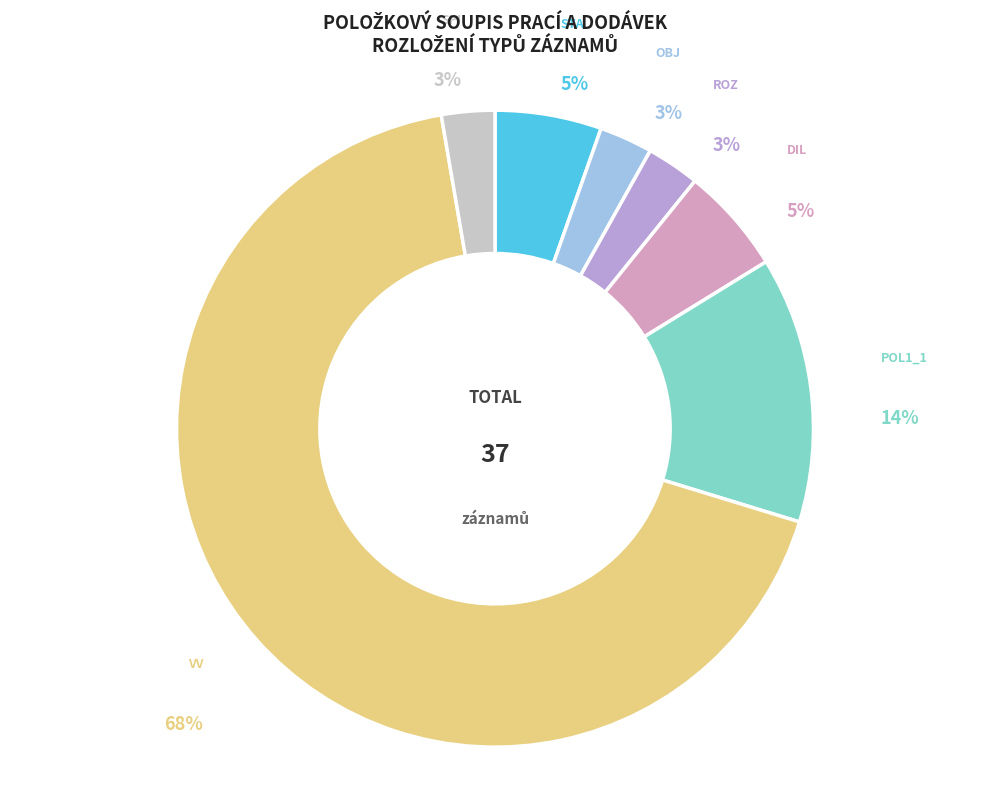

Is there any slice that represents more than half of the pie?

Yes